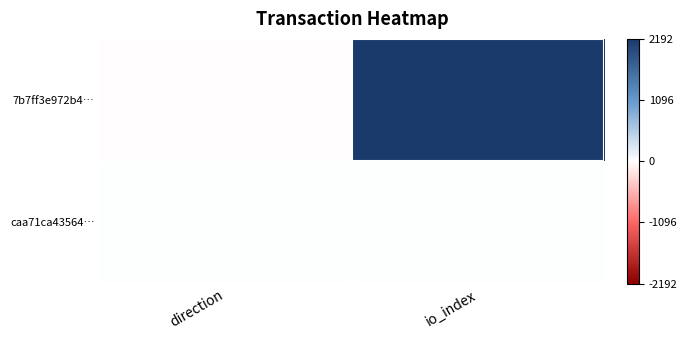

List the series in order of their peak value, highest first.

7b7ff3e972b4…, caa71ca43564…